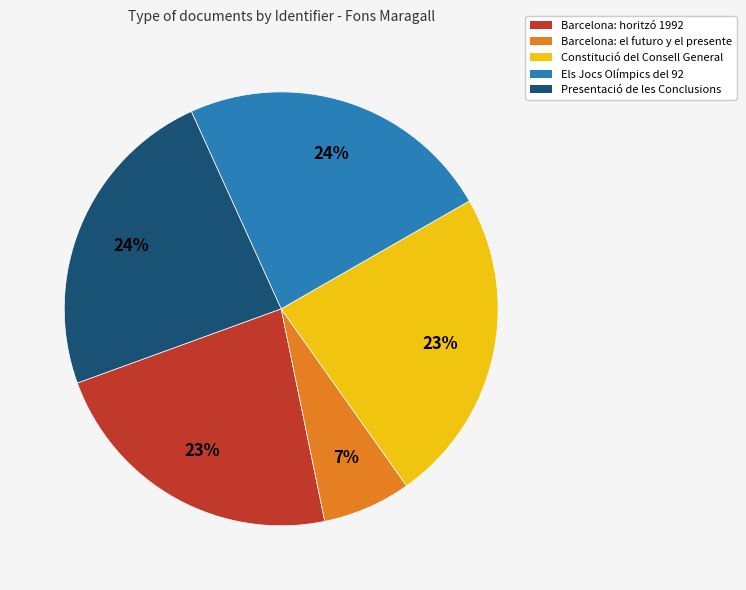

To the nearest percent, what is the difference between the largest and smallest slice percentages?

17%